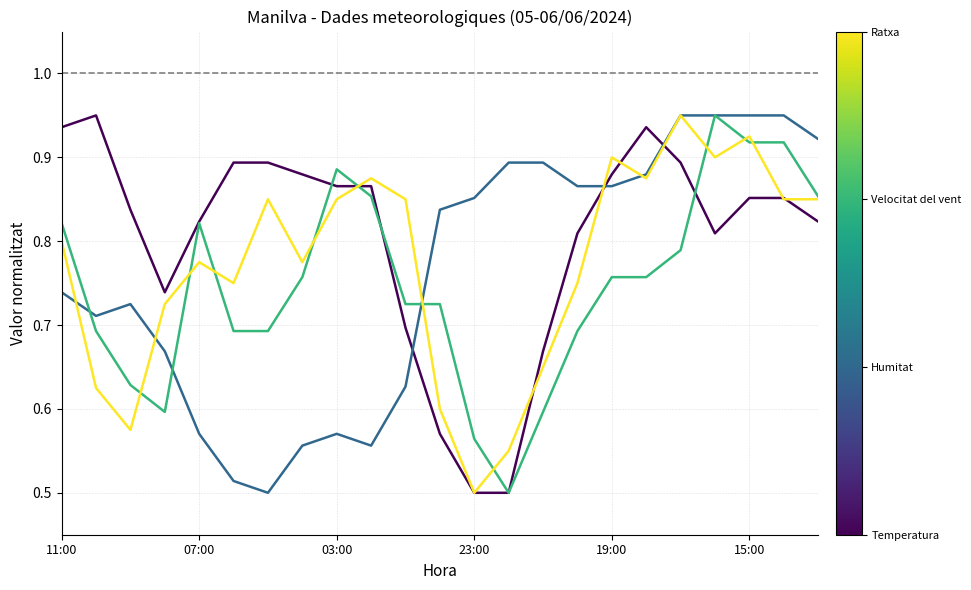

Is this an area chart (filled region under the line)?

No